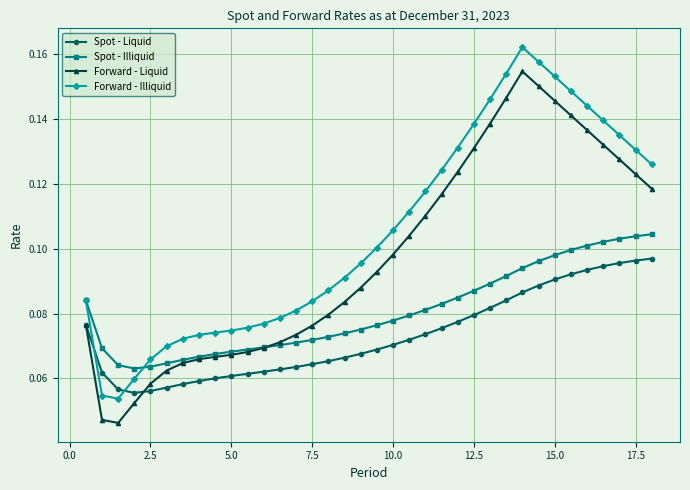

Does the chart have visible grid lines?

Yes